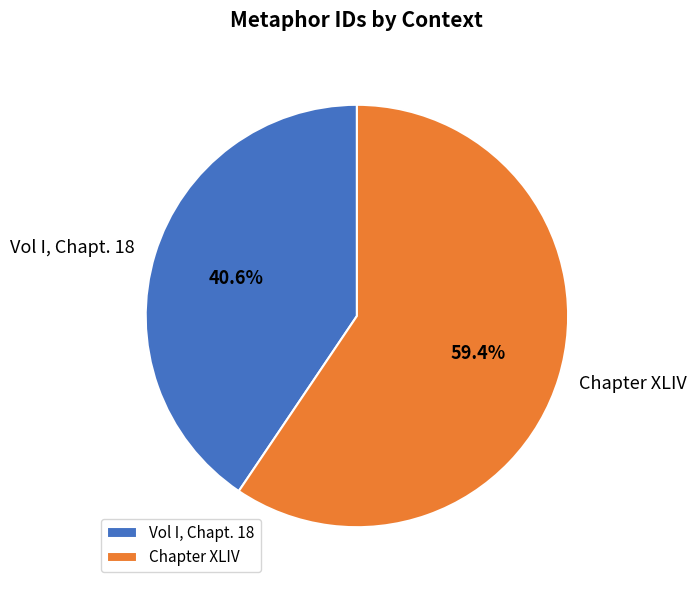

How many slices are in this pie chart?

2